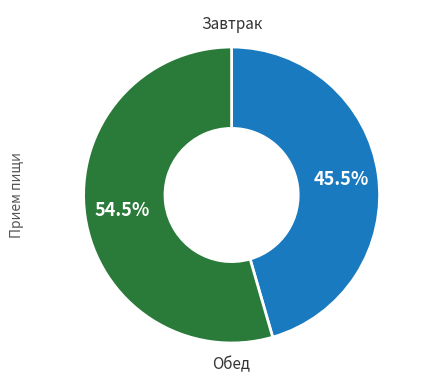

Does any single category account for the majority?

Yes